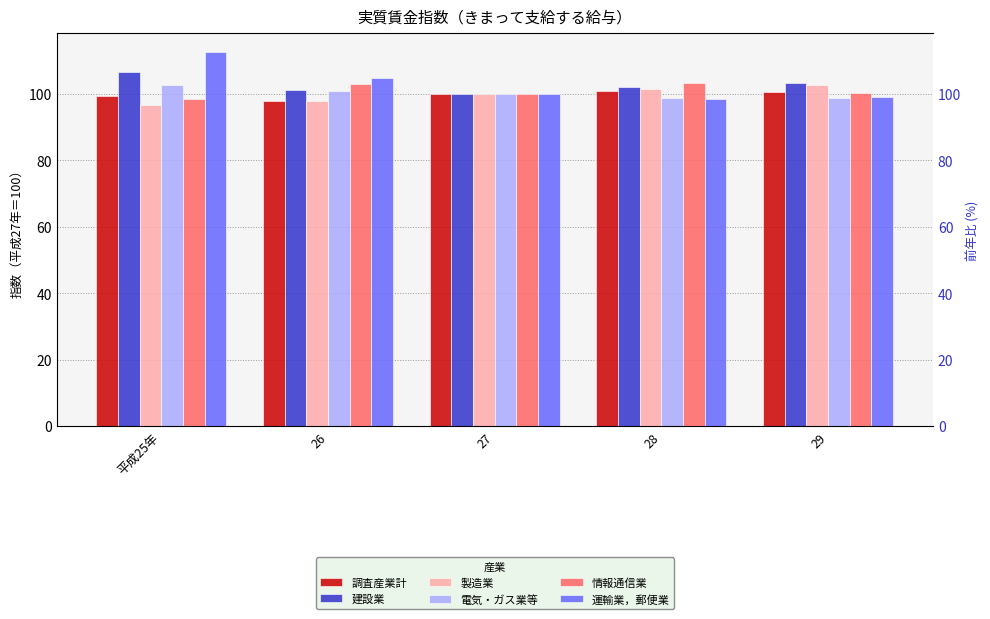

Reading right to left, what are all the values shown in this chart?

調査産業計: 100.5	100.9	100.0	97.9	99.5
建設業: 103.4	102.1	100.0	101.2	106.5
製造業: 102.6	101.4	100.0	98.0	96.7
電気・ガス業等: 98.9	98.7	100.0	100.9	102.7
情報通信業: 100.3	103.3	100.0	103.1	98.6
運輸業，郵便業: 99.0	98.5	100.0	104.7	112.7